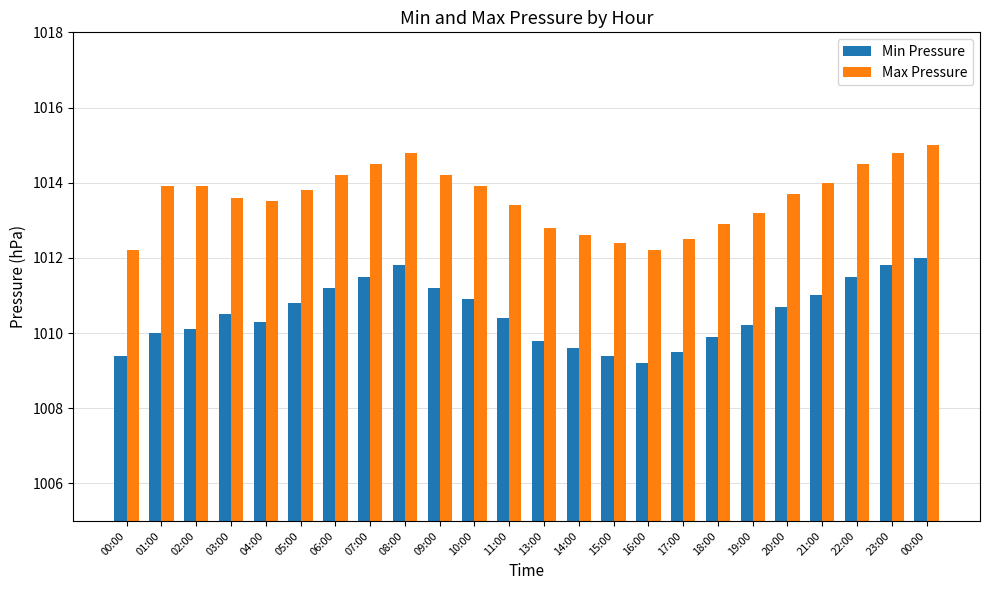

At how many categories does at least one series exceed 1012?

24